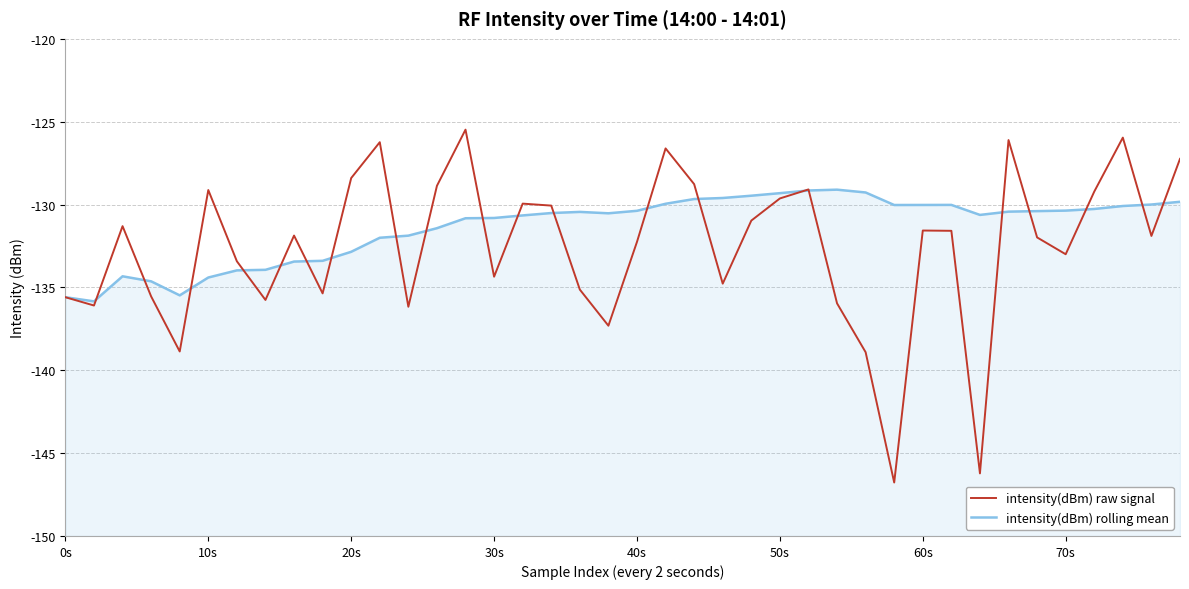

Reading left to right, extract all data points from this chart.

intensity(dBm) raw signal: -135.6	-136.1	-131.3	-135.5	-138.9	-129.1	-133.4	-135.8	-131.9	-135.4	-128.4	-126.2	-136.2	-128.9	-125.5	-134.4	-129.9	-130.1	-135.1	-137.3	-132.2	-126.6	-128.8	-134.8	-131.0	-129.6	-129.1	-136.0	-138.9	-146.8	-131.6	-131.6	-146.2	-126.1	-132.0	-133.0	-129.2	-126.0	-131.9	-127.2
intensity(dBm) rolling mean: -135.6	-135.8	-134.3	-134.6	-135.5	-134.4	-134.0	-133.9	-133.4	-133.4	-132.9	-132.0	-131.9	-131.4	-130.8	-130.8	-130.7	-130.5	-130.4	-130.5	-130.4	-130.0	-129.7	-129.6	-129.5	-129.3	-129.2	-129.1	-129.3	-130.0	-130.0	-130.0	-130.6	-130.4	-130.4	-130.4	-130.3	-130.1	-130.0	-129.8